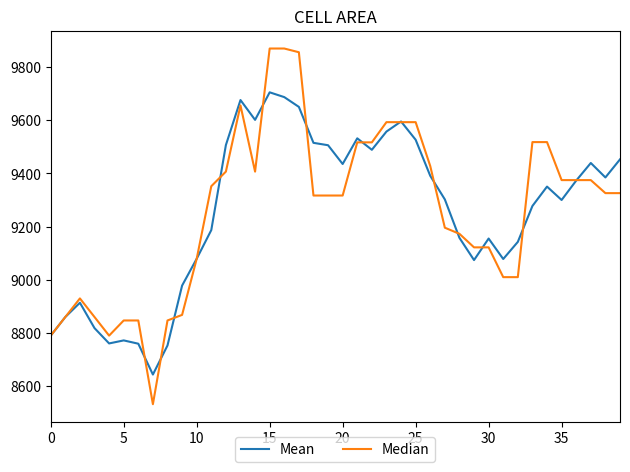

Which series has the largest range (max minus min)?

Median